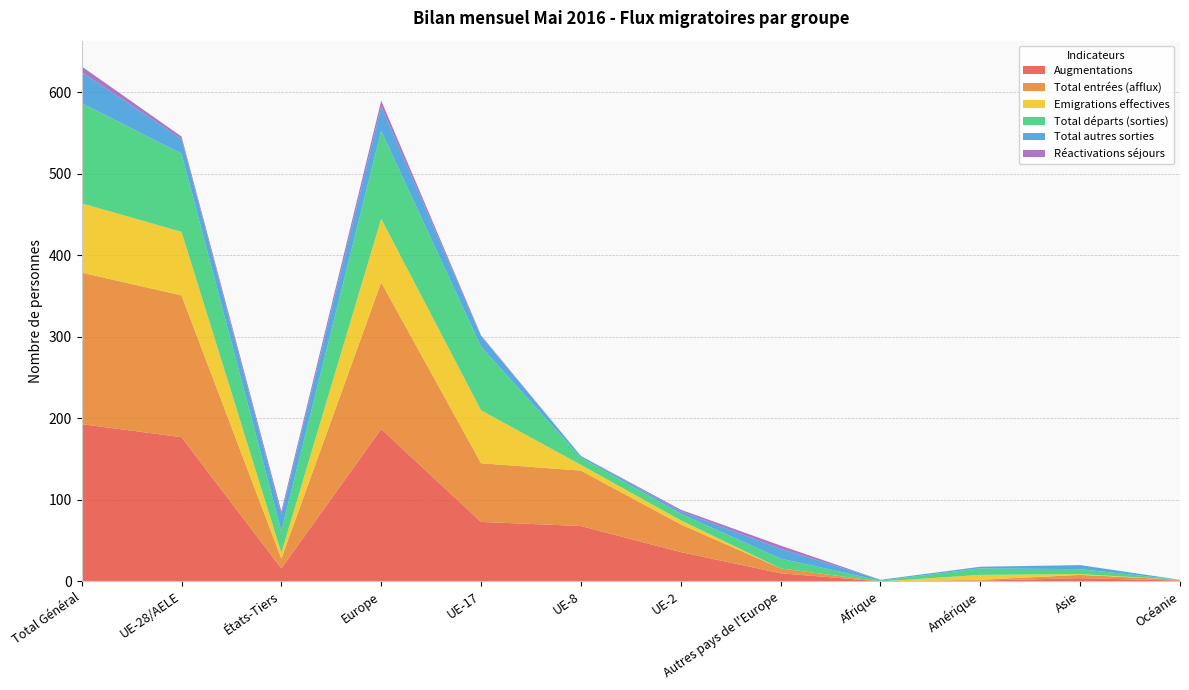

Reading left to right, transcribe all the data shown in this chart.

Augmentations: 193	177	16	187	73	68	36	10	0	1	4	1
Total entrées (afflux): 186	174	12	180	72	68	34	6	0	1	4	1
Emigrations effectives: 85	78	7	78	65	7	5	0	0	6	1	0
Total départs (sorties): 123	96	27	108	78	9	8	12	1	8	6	0
Total autres sorties: 38	18	20	30	13	2	3	12	1	2	5	0
Réactivations séjours: 7	3	4	7	1	0	2	4	0	0	0	0